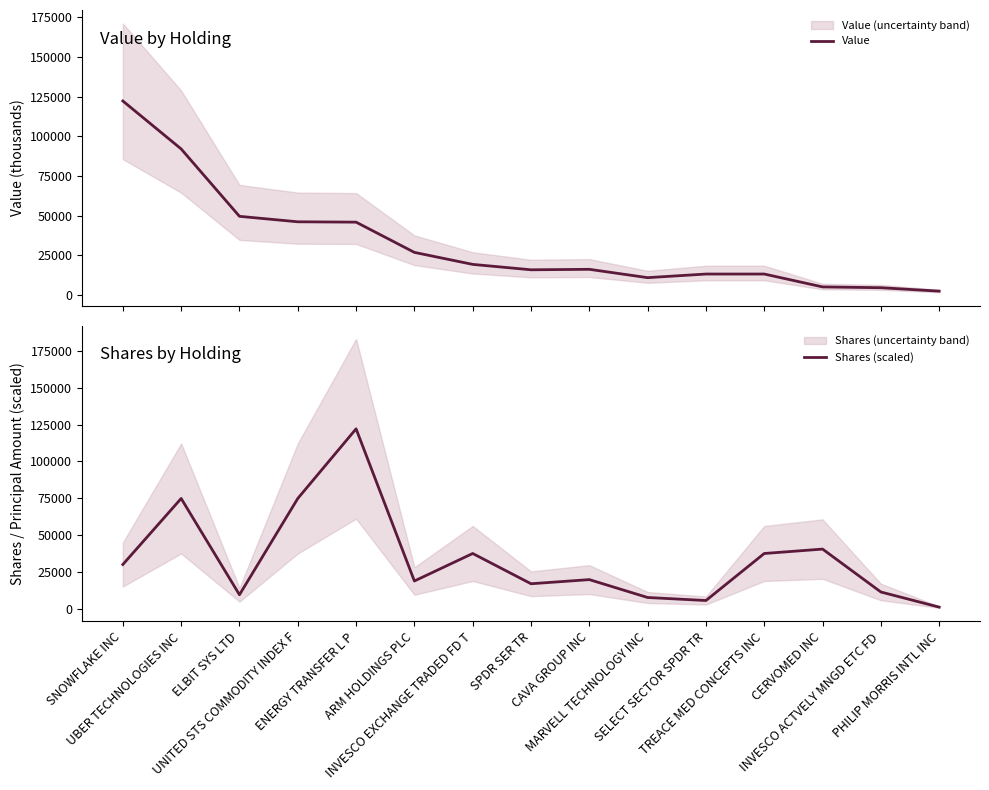

What position from the right is MARVELL TECHNOLOGY INC?

6